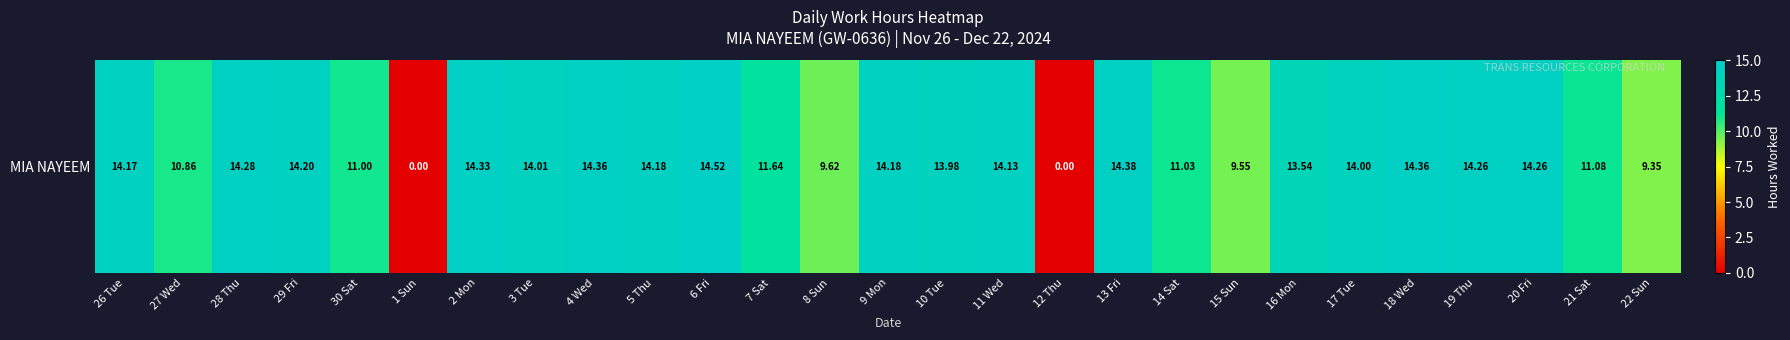

What is the sum of the values at 1 Sun and 27 Wed?

10.9